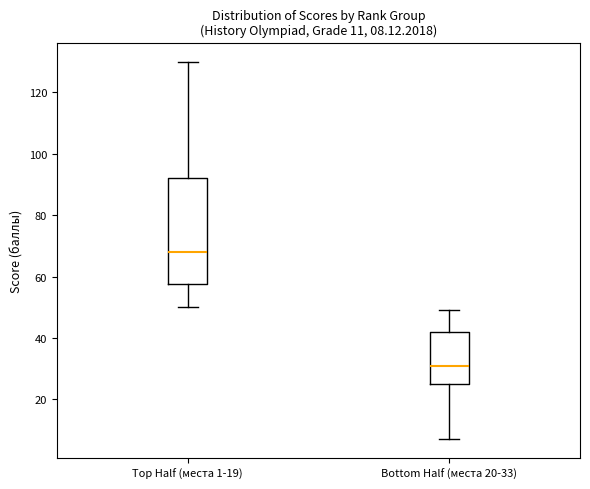

Which box is the tallest, from its lower edge to its upper edge?

Top Half (места 1-19)